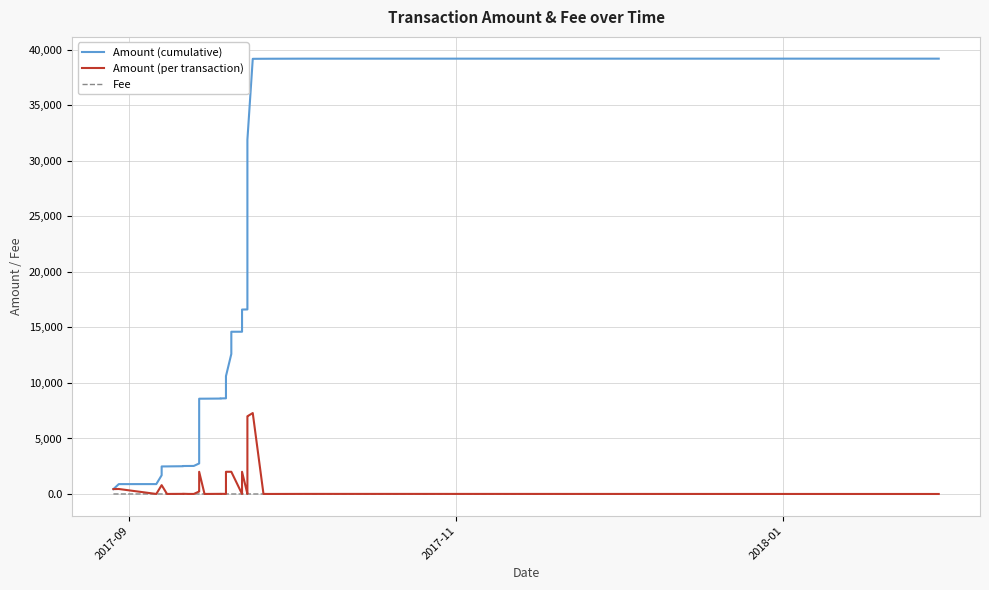

How many times do Fee and Amount (per transaction) cross each other?

1